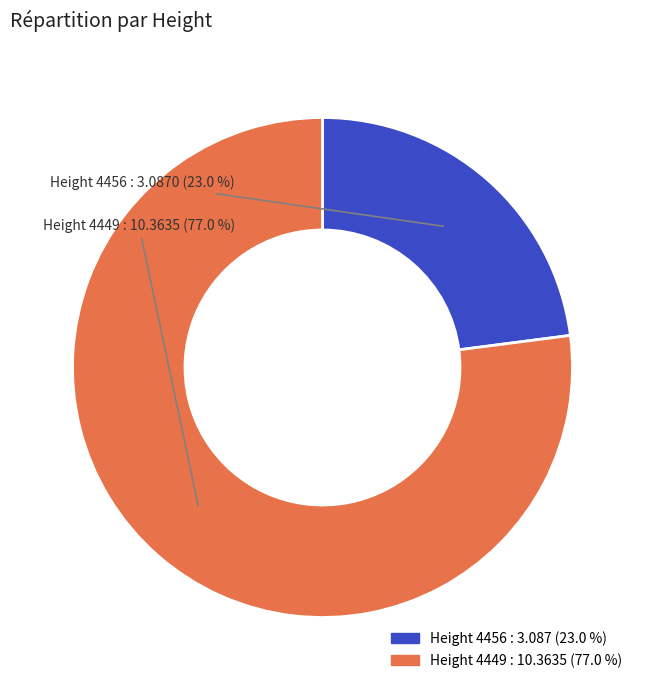

Does any single category account for the majority?

Yes